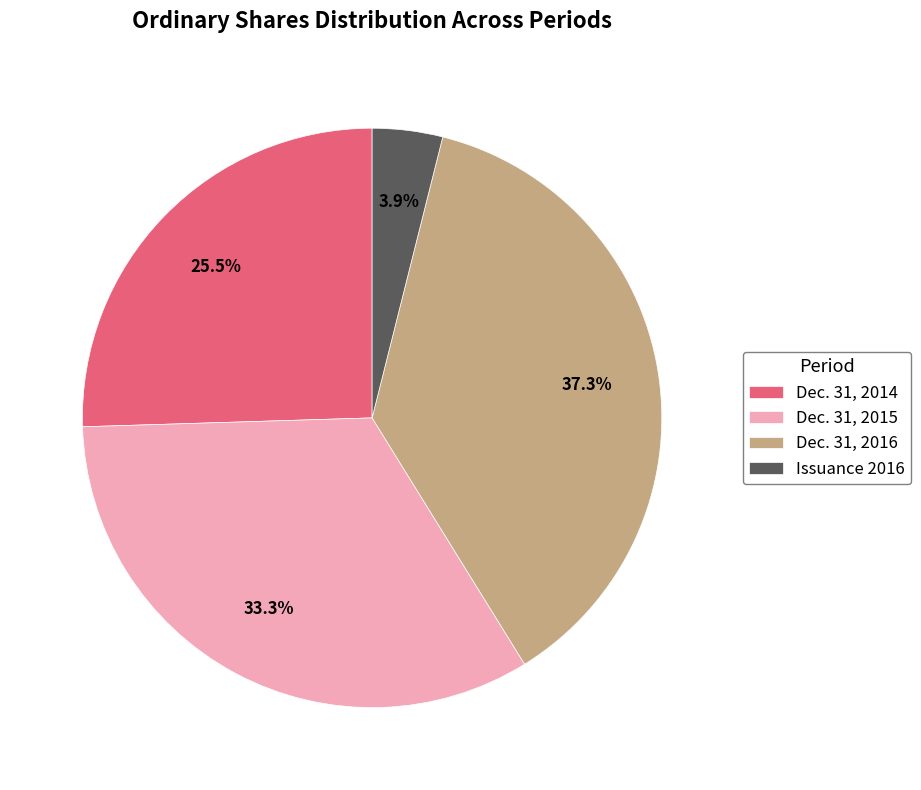

Is there a majority slice in this chart?

No